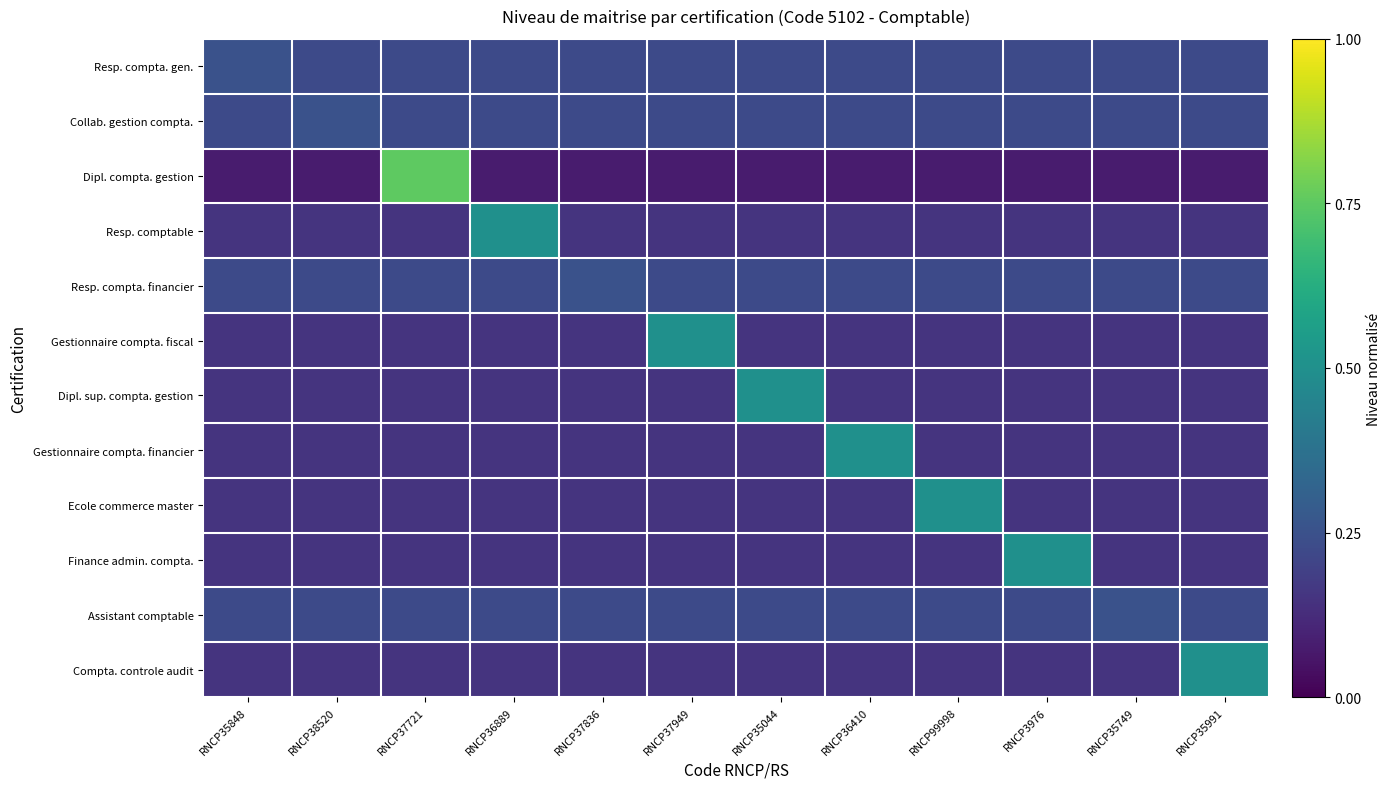

Reading left to right, transcribe all the data shown in this chart.

Resp. compta. gen.: RNCP35848=0.2	RNCP38520=0.2	RNCP37721=0.2	RNCP36889=0.2	RNCP37836=0.2	RNCP37949=0.2	RNCP35044=0.2	RNCP36410=0.2	RNCP99998=0.2	RNCP3976=0.2	RNCP35749=0.2	RNCP35991=0.2
Collab. gestion compta.: RNCP35848=0.2	RNCP38520=0.2	RNCP37721=0.2	RNCP36889=0.2	RNCP37836=0.2	RNCP37949=0.2	RNCP35044=0.2	RNCP36410=0.2	RNCP99998=0.2	RNCP3976=0.2	RNCP35749=0.2	RNCP35991=0.2
Dipl. compta. gestion: RNCP35848=0.1	RNCP38520=0.1	RNCP37721=0.8	RNCP36889=0.1	RNCP37836=0.1	RNCP37949=0.1	RNCP35044=0.1	RNCP36410=0.1	RNCP99998=0.1	RNCP3976=0.1	RNCP35749=0.1	RNCP35991=0.1
Resp. comptable: RNCP35848=0.1	RNCP38520=0.1	RNCP37721=0.1	RNCP36889=0.5	RNCP37836=0.1	RNCP37949=0.1	RNCP35044=0.1	RNCP36410=0.1	RNCP99998=0.1	RNCP3976=0.1	RNCP35749=0.1	RNCP35991=0.1
Resp. compta. financier: RNCP35848=0.2	RNCP38520=0.2	RNCP37721=0.2	RNCP36889=0.2	RNCP37836=0.2	RNCP37949=0.2	RNCP35044=0.2	RNCP36410=0.2	RNCP99998=0.2	RNCP3976=0.2	RNCP35749=0.2	RNCP35991=0.2
Gestionnaire compta. fiscal: RNCP35848=0.1	RNCP38520=0.1	RNCP37721=0.1	RNCP36889=0.1	RNCP37836=0.1	RNCP37949=0.5	RNCP35044=0.1	RNCP36410=0.1	RNCP99998=0.1	RNCP3976=0.1	RNCP35749=0.1	RNCP35991=0.1
Dipl. sup. compta. gestion: RNCP35848=0.1	RNCP38520=0.1	RNCP37721=0.1	RNCP36889=0.1	RNCP37836=0.1	RNCP37949=0.1	RNCP35044=0.5	RNCP36410=0.1	RNCP99998=0.1	RNCP3976=0.1	RNCP35749=0.1	RNCP35991=0.1
Gestionnaire compta. financier: RNCP35848=0.1	RNCP38520=0.1	RNCP37721=0.1	RNCP36889=0.1	RNCP37836=0.1	RNCP37949=0.1	RNCP35044=0.1	RNCP36410=0.5	RNCP99998=0.1	RNCP3976=0.1	RNCP35749=0.1	RNCP35991=0.1
Ecole commerce master: RNCP35848=0.1	RNCP38520=0.1	RNCP37721=0.1	RNCP36889=0.1	RNCP37836=0.1	RNCP37949=0.1	RNCP35044=0.1	RNCP36410=0.1	RNCP99998=0.5	RNCP3976=0.1	RNCP35749=0.1	RNCP35991=0.1
Finance admin. compta.: RNCP35848=0.1	RNCP38520=0.1	RNCP37721=0.1	RNCP36889=0.1	RNCP37836=0.1	RNCP37949=0.1	RNCP35044=0.1	RNCP36410=0.1	RNCP99998=0.1	RNCP3976=0.5	RNCP35749=0.1	RNCP35991=0.1
Assistant comptable: RNCP35848=0.2	RNCP38520=0.2	RNCP37721=0.2	RNCP36889=0.2	RNCP37836=0.2	RNCP37949=0.2	RNCP35044=0.2	RNCP36410=0.2	RNCP99998=0.2	RNCP3976=0.2	RNCP35749=0.2	RNCP35991=0.2
Compta. controle audit: RNCP35848=0.1	RNCP38520=0.1	RNCP37721=0.1	RNCP36889=0.1	RNCP37836=0.1	RNCP37949=0.1	RNCP35044=0.1	RNCP36410=0.1	RNCP99998=0.1	RNCP3976=0.1	RNCP35749=0.1	RNCP35991=0.5